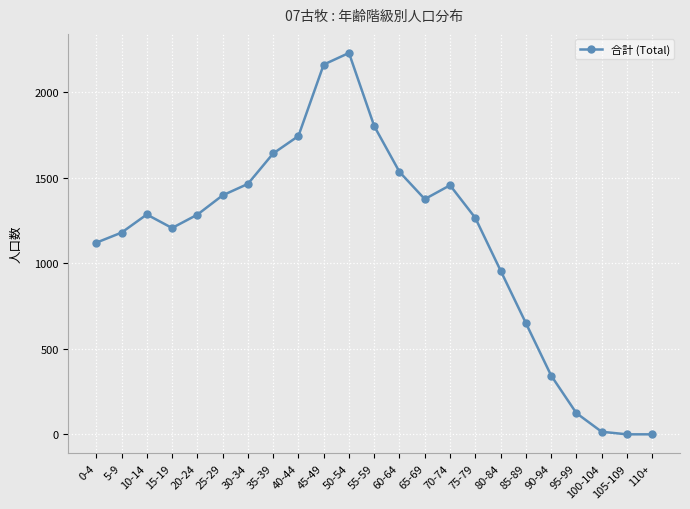

What is the label of the 9th point from the left?

40-44